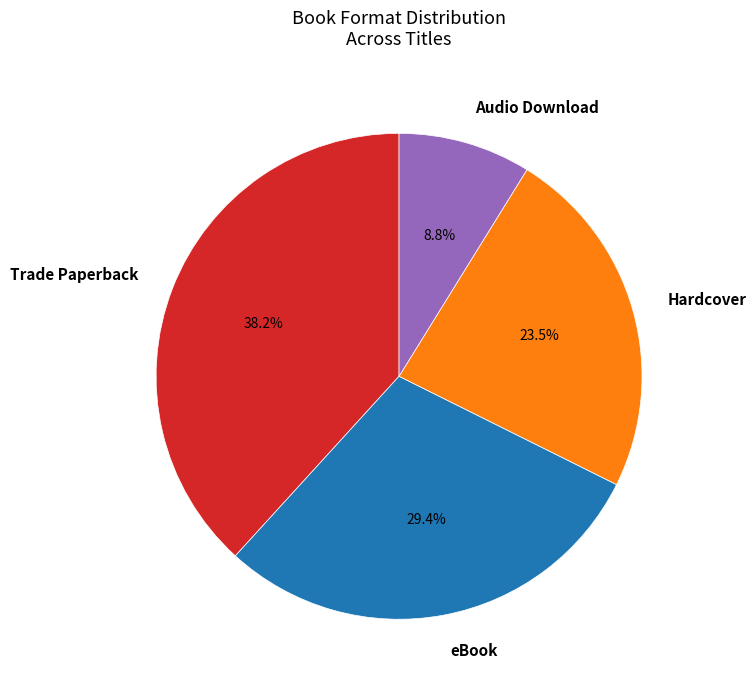

How many slices are in this pie chart?

4